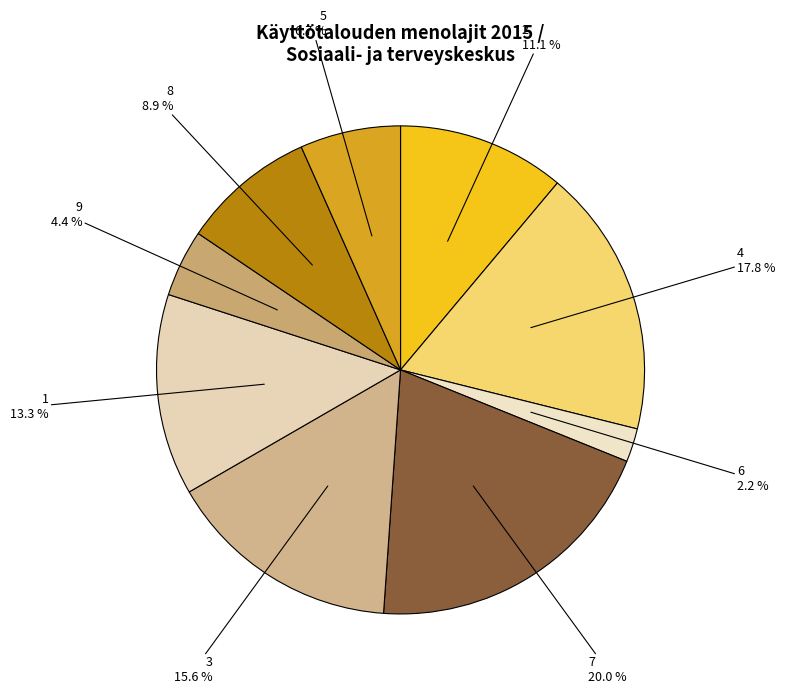

How many slices are in this pie chart?

9